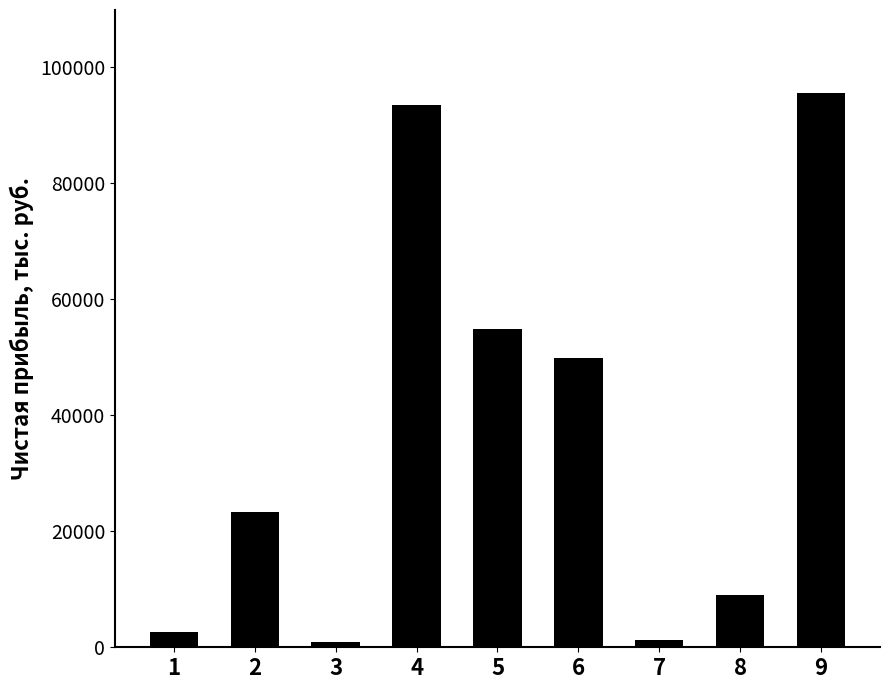

What is the maximum value shown in the chart?

95449.9